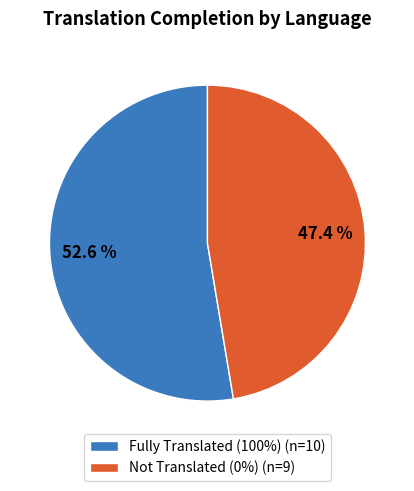

What is the largest slice in the pie chart?

Fully Translated (100%) (n=10)